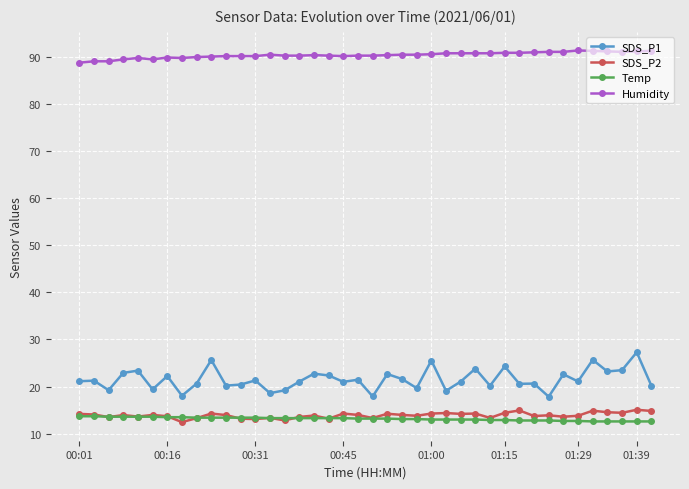

Which series has the largest range (max minus min)?

SDS_P1